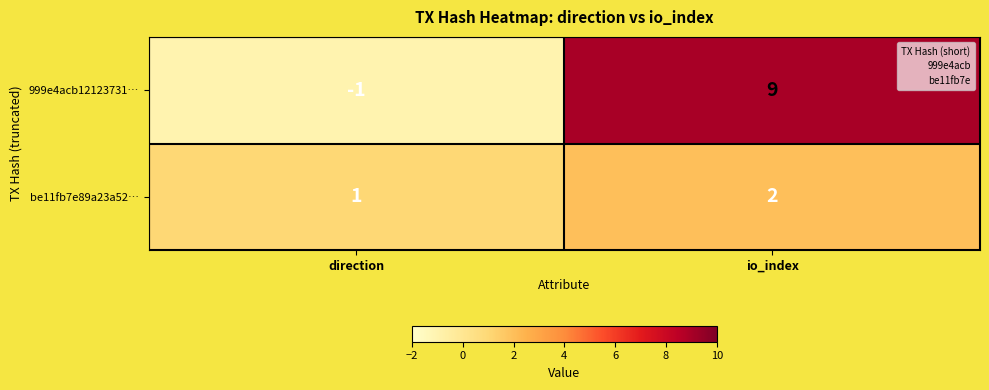

The value of 999e4acb12123731… at io_index is 6. True or false?

False